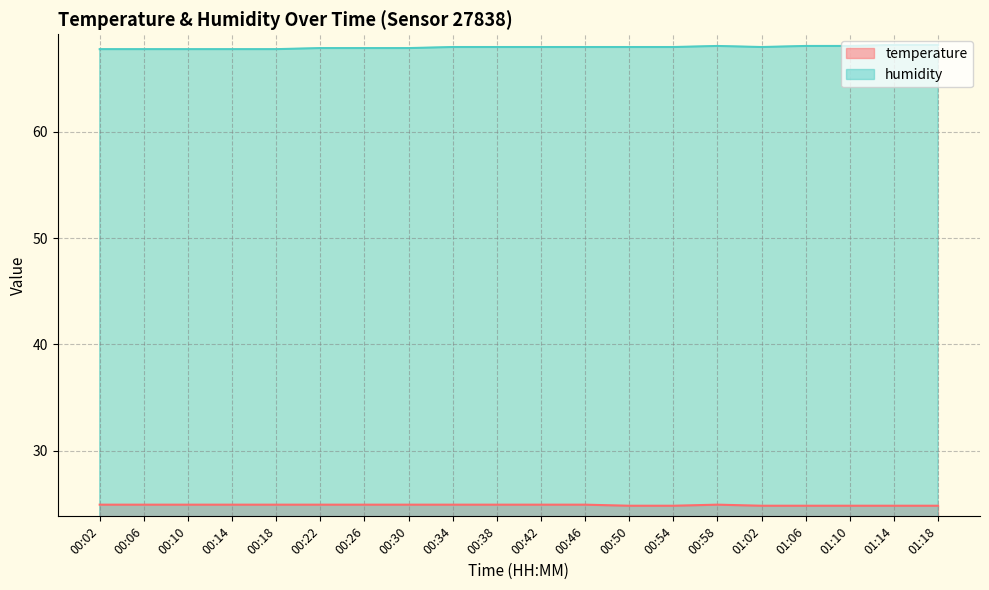

Reading right to left, extract all data points from this chart.

temperature: 24.8	24.8	24.8	24.8	24.8	24.9	24.8	24.8	24.9	24.9	24.9	24.9	24.9	24.9	24.9	24.9	24.9	24.9	24.9	24.9
humidity: 68.2	68.2	68.1	68.1	68.0	68.1	68.0	68.0	68.0	68.0	68.0	68.0	67.9	67.9	67.9	67.8	67.8	67.8	67.8	67.8